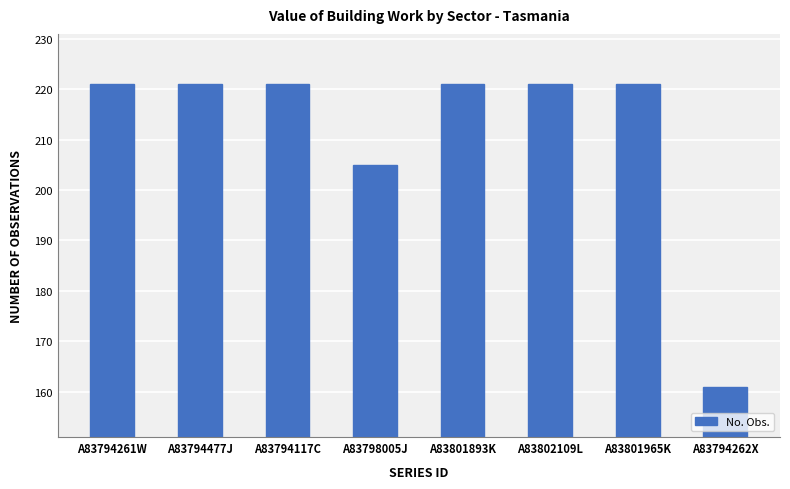

What is the sum of all values?

1692